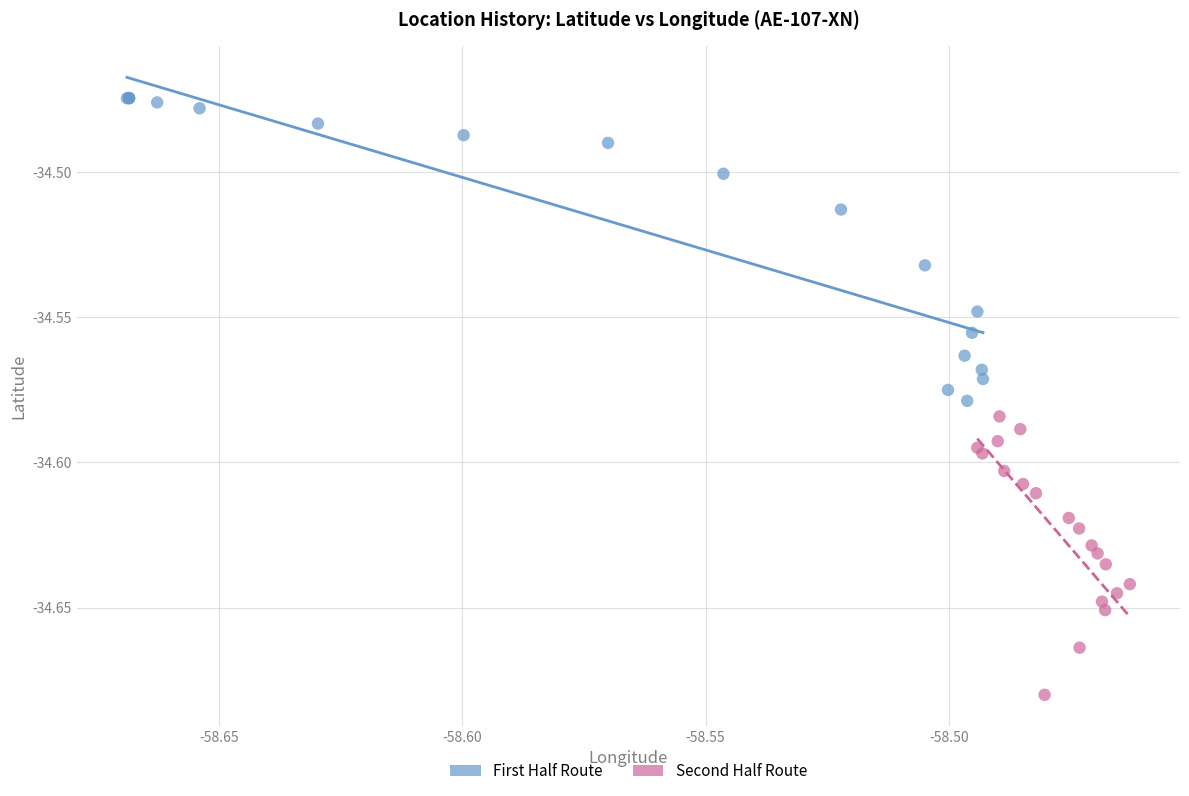

Which series has the largest Y range (max minus min)?

First Half Route